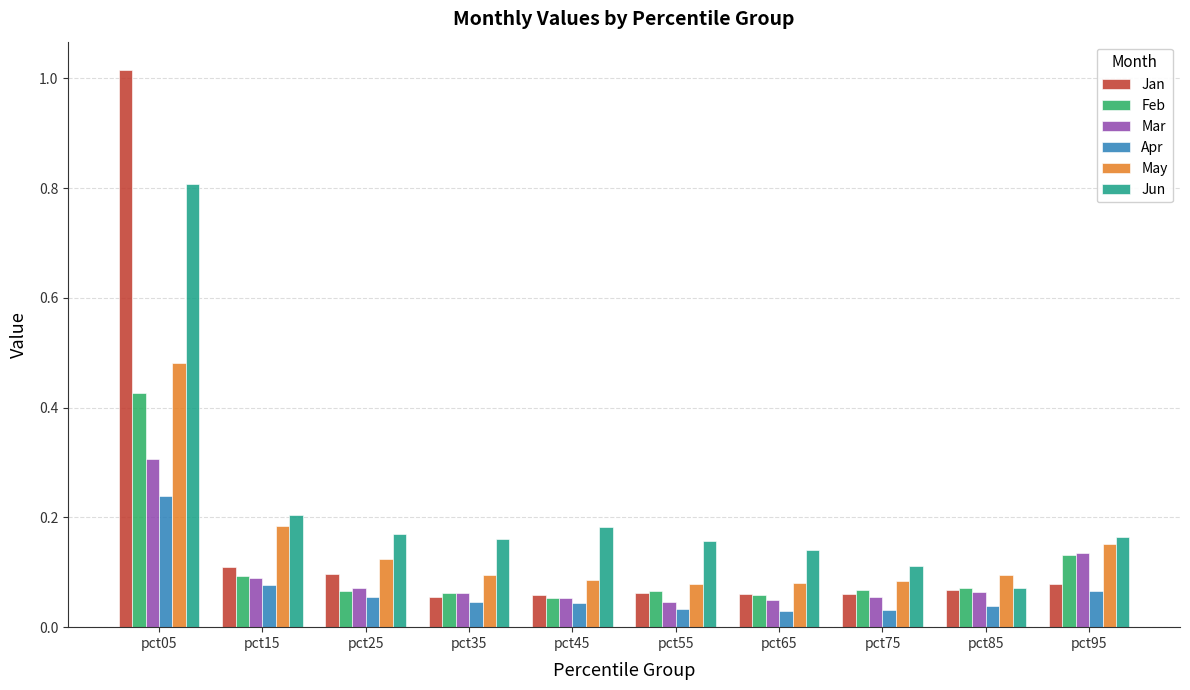

Which series has the largest range (max minus min)?

Jan